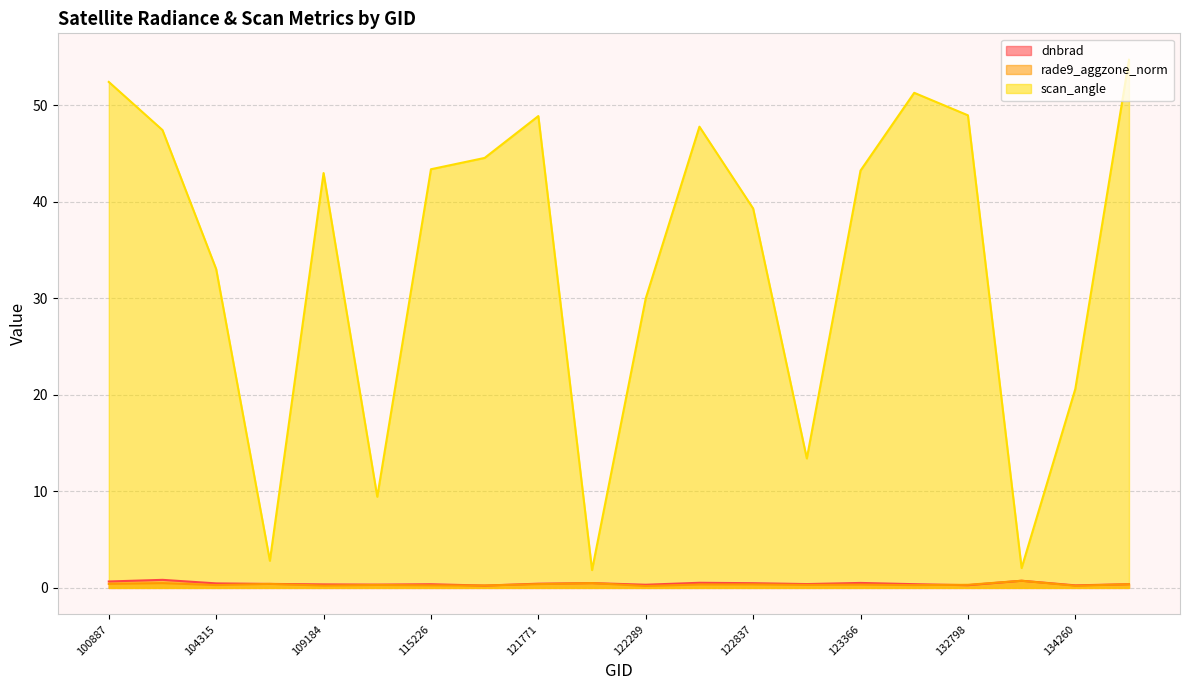

How many values in the scan_angle series exceed 43?

10